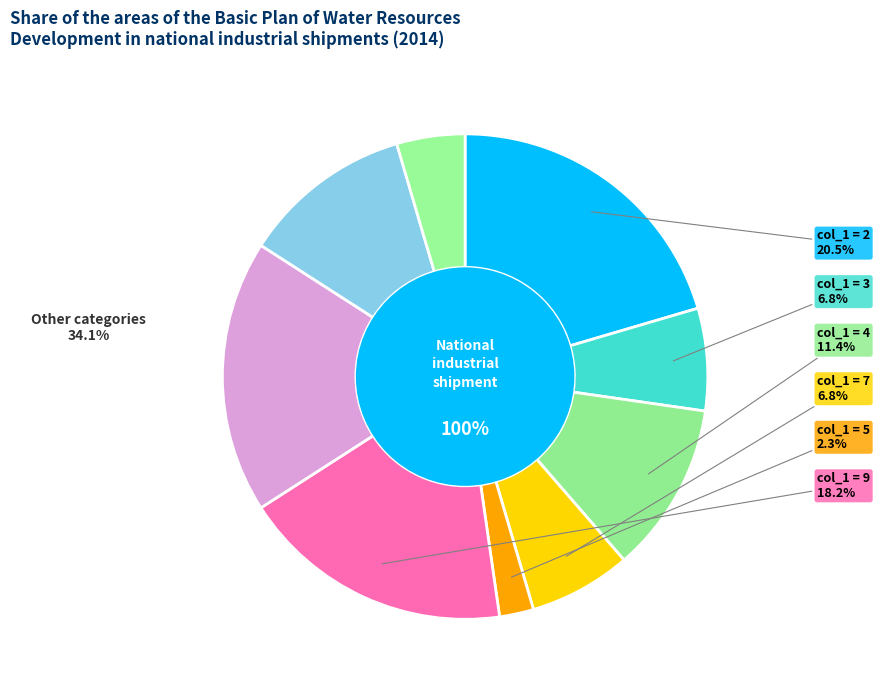

What portion of the pie excludes 9?

81.8%